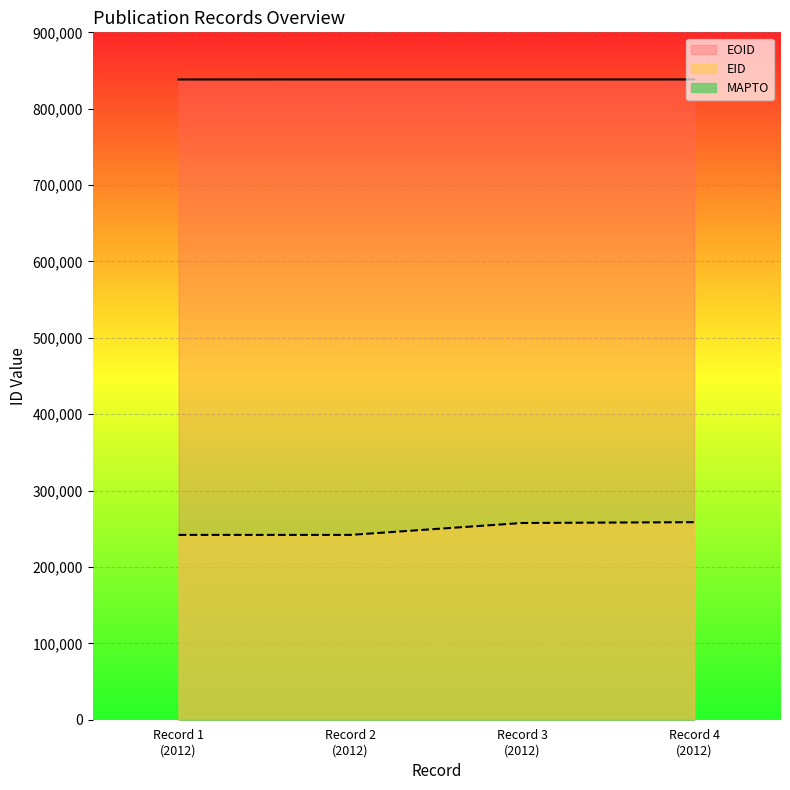

Does the chart display data point markers on the line(s)?

No